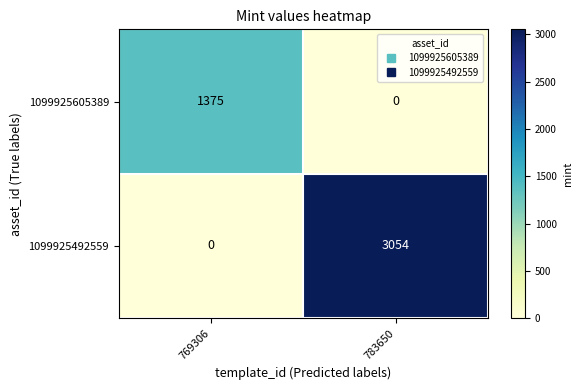

Is it true that 1099925492559 equals 1870 at 769306?

False